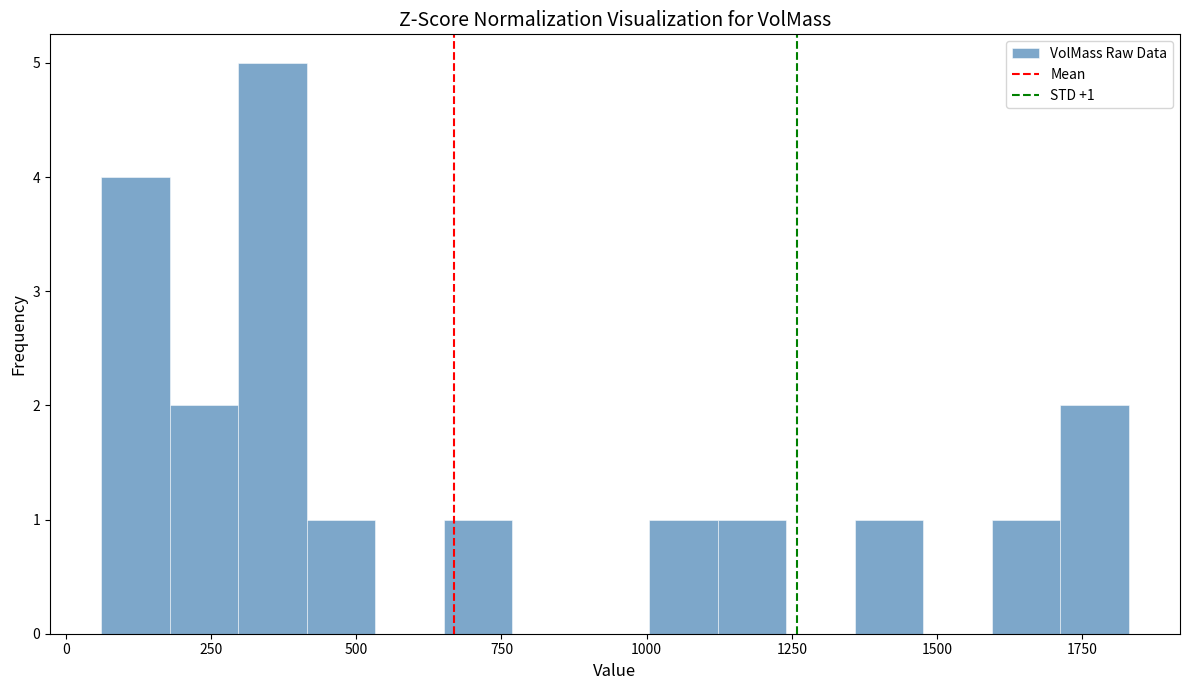

Around what value on the x-axis is the tallest bar? Give the approximate position of its centre, as read against the axis.

350